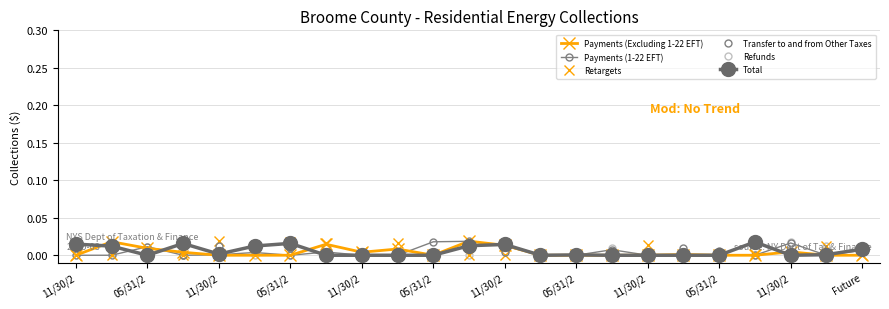

Is this an area chart (filled region under the line)?

No